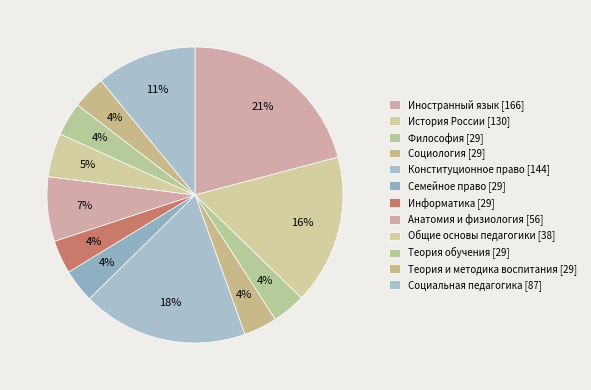

How many segments does this pie chart have?

12